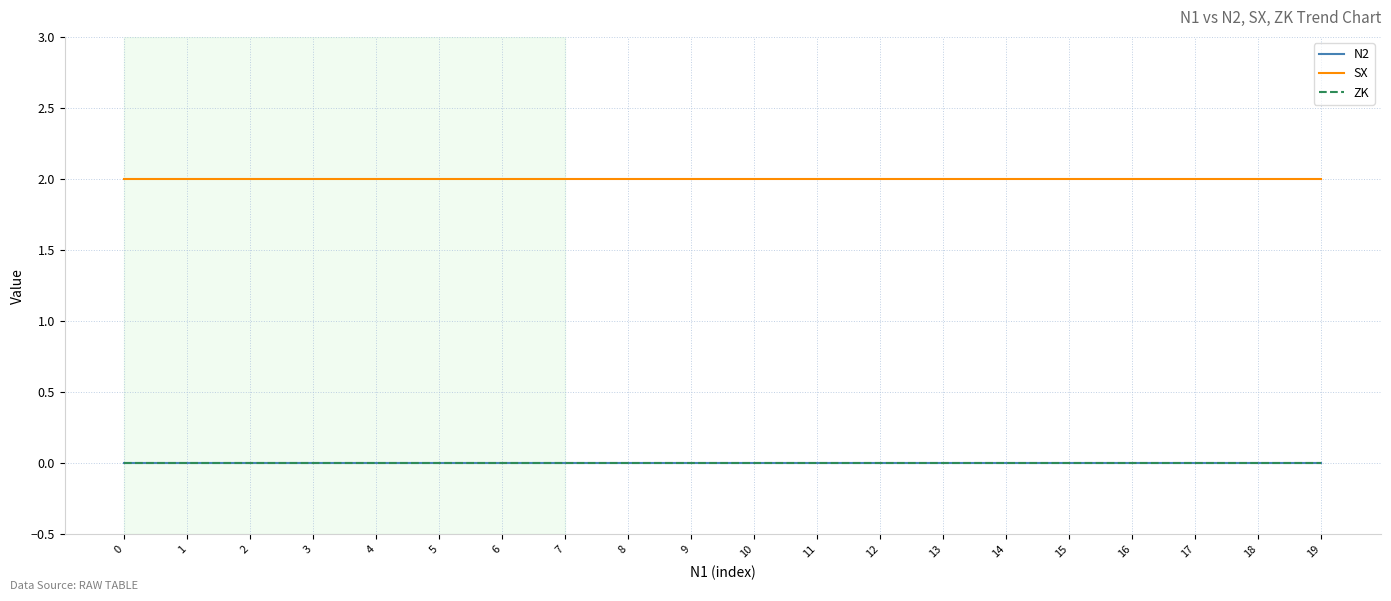

Reading right to left, transcribe all the data shown in this chart.

N2: 0	0	0	0	0	0	0	0	0	0	0	0	0	0	0	0	0	0	0	0
SX: 2	2	2	2	2	2	2	2	2	2	2	2	2	2	2	2	2	2	2	2
ZK: 0	0	0	0	0	0	0	0	0	0	0	0	0	0	0	0	0	0	0	0